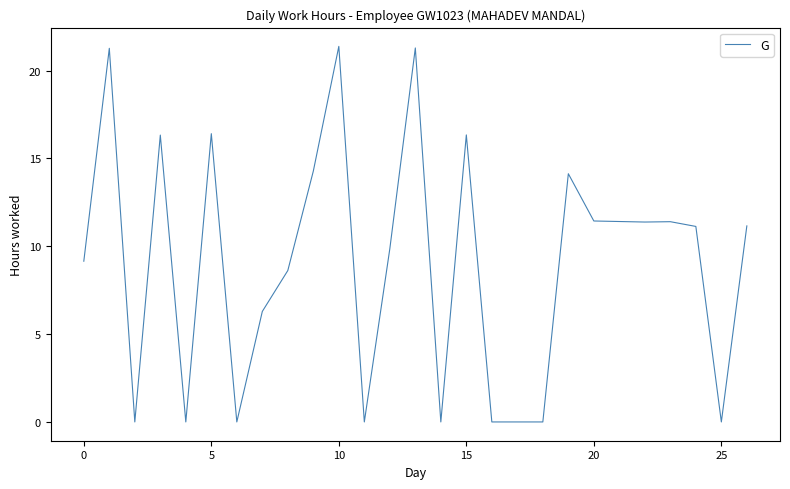

What is the greatest value displayed?

21.4